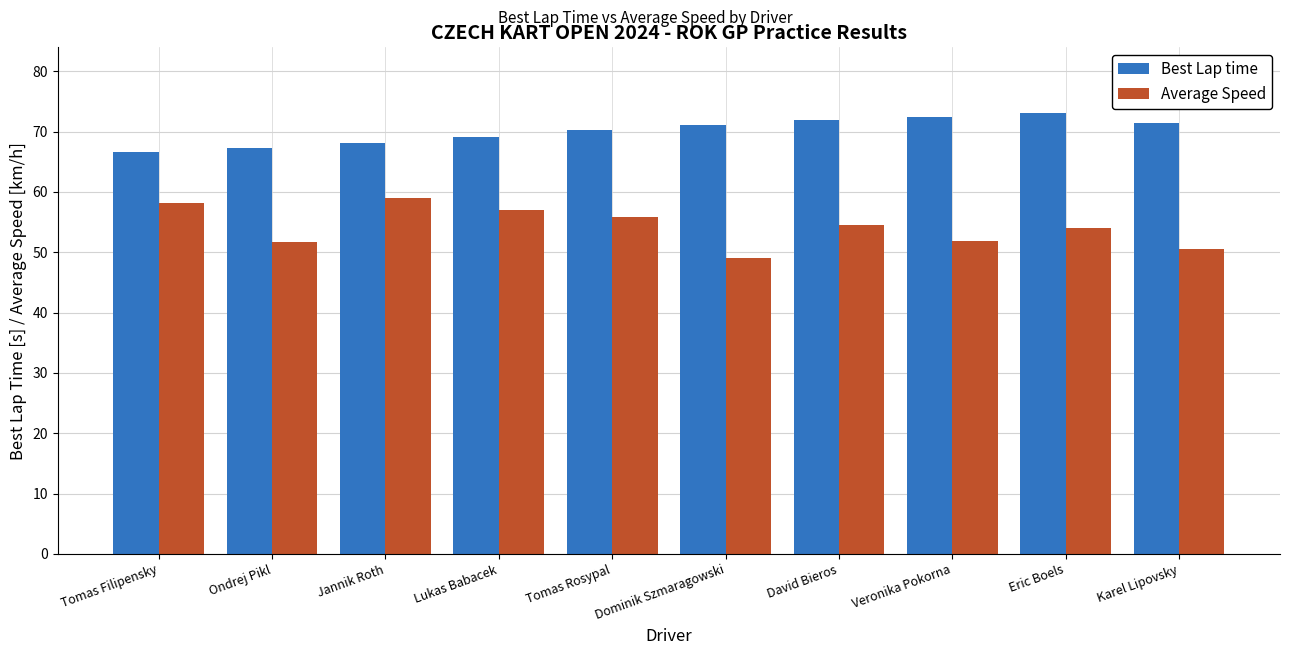

Is it true that Average Speed equals 85.6 at Tomas Rosypal?

False